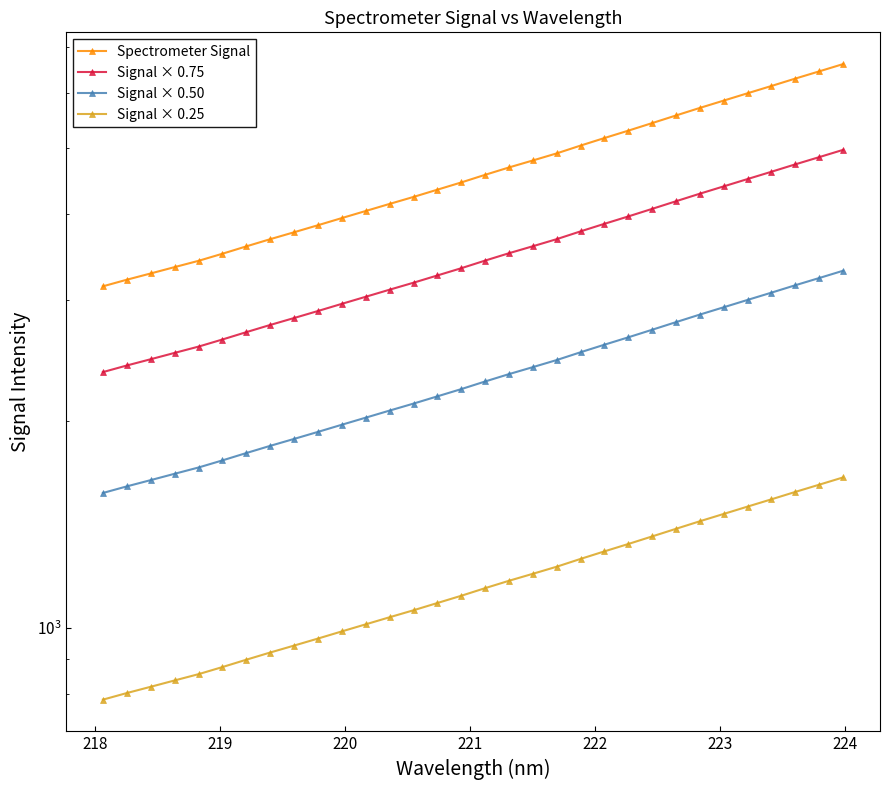

What is the average value of the Signal × 0.25 series?

1160.5